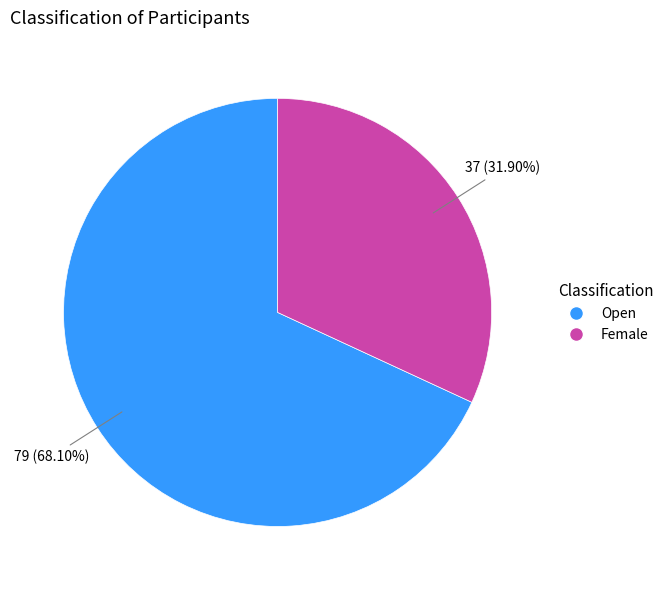

Count the number of slices in the pie.

2